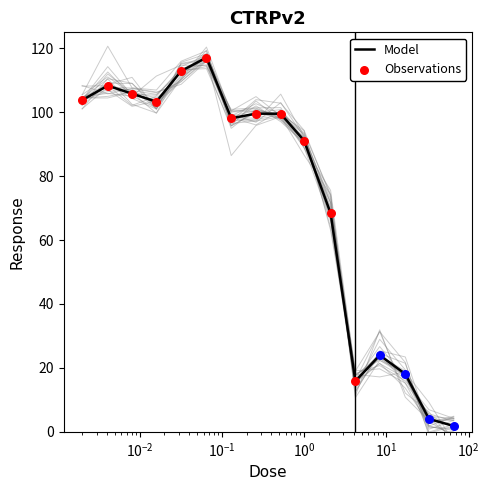

Which has a higher value, 0.0041 or 1.0?

0.0041